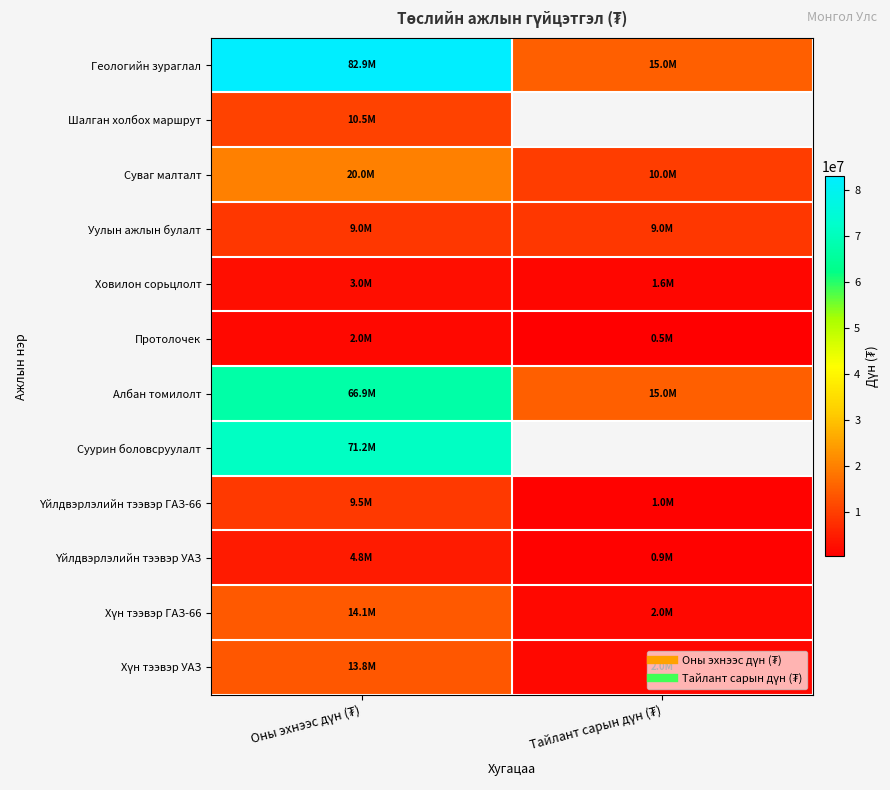

True or false: Хүн тээвэр ГАЗ-66 has a value of 14060000.0 at Оны эхнээс дүн (₮).

True